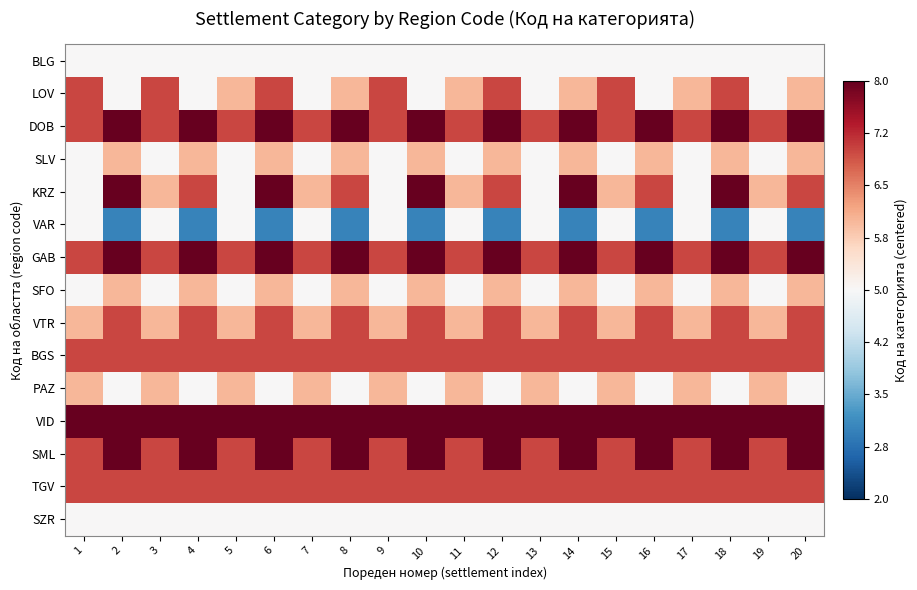

Which category has the highest value across all series?

2